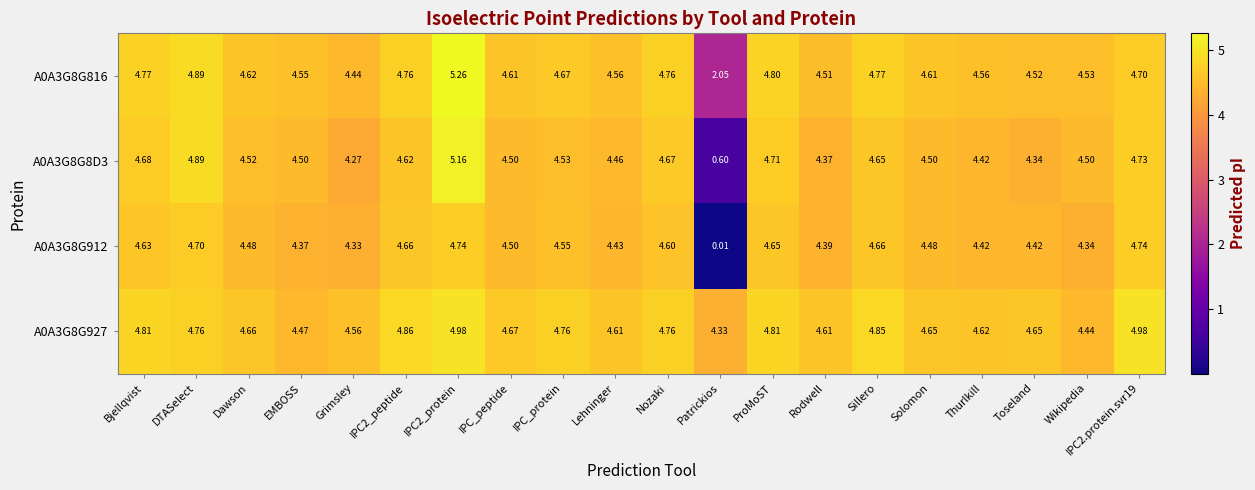

At which label does A0A3G8G927 reach its minimum?

Patrickios